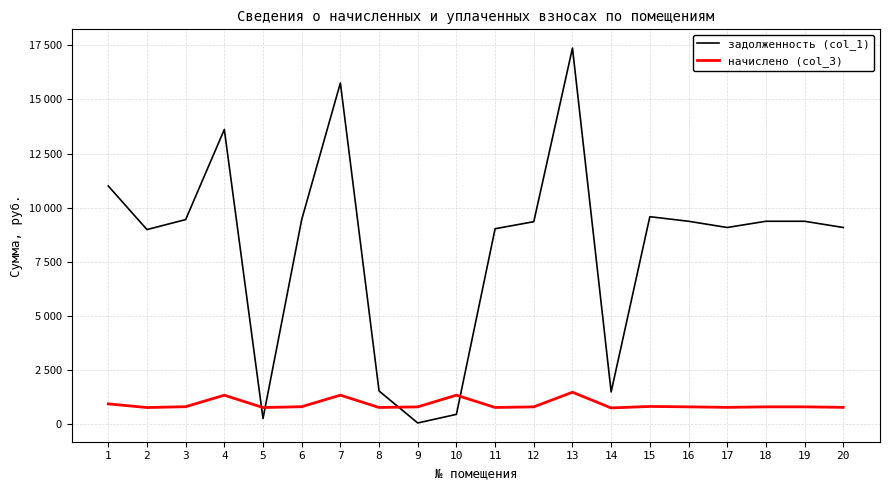

Which series has the largest range (max minus min)?

задолженность (col_1)